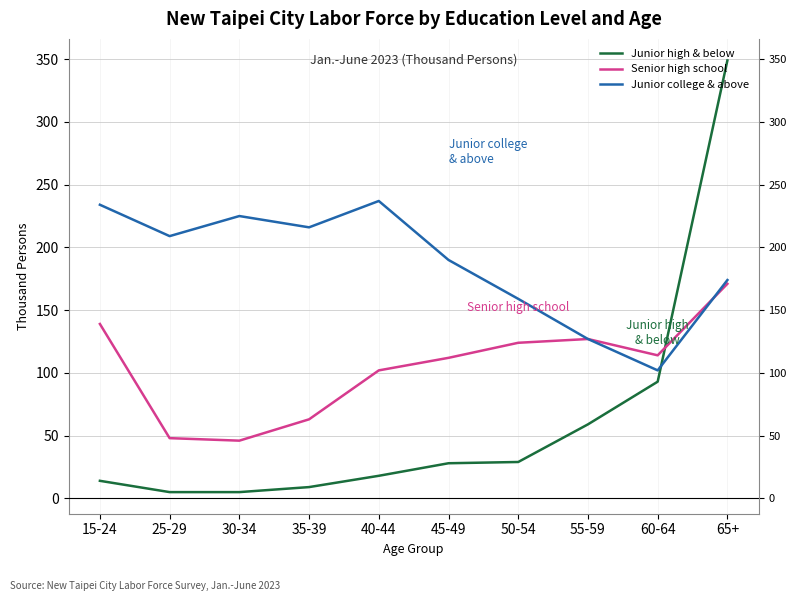

The Junior high & below series shows 15 at 45-49. True or false?

False